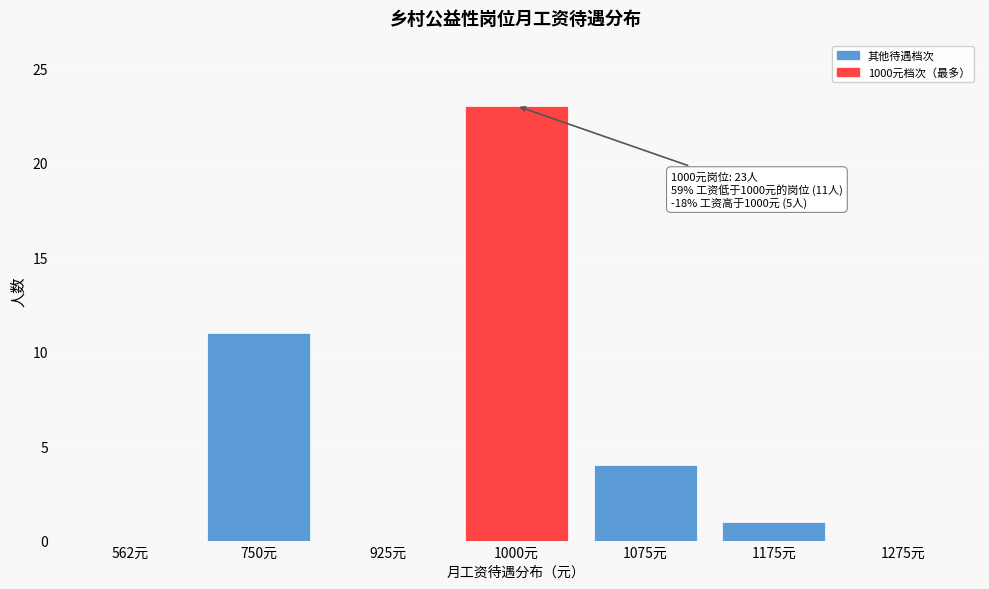

Reading left to right, transcribe all the data shown in this chart.

562元=0	750元=11	925元=0	1000元=23	1075元=4	1175元=1	1275元=0